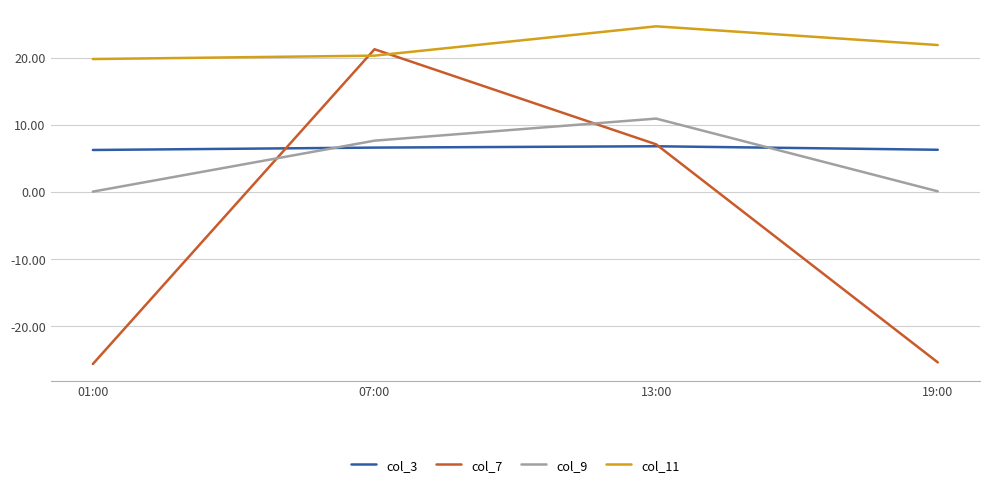

The col_11 series shows 19.8 at 01:00. True or false?

True